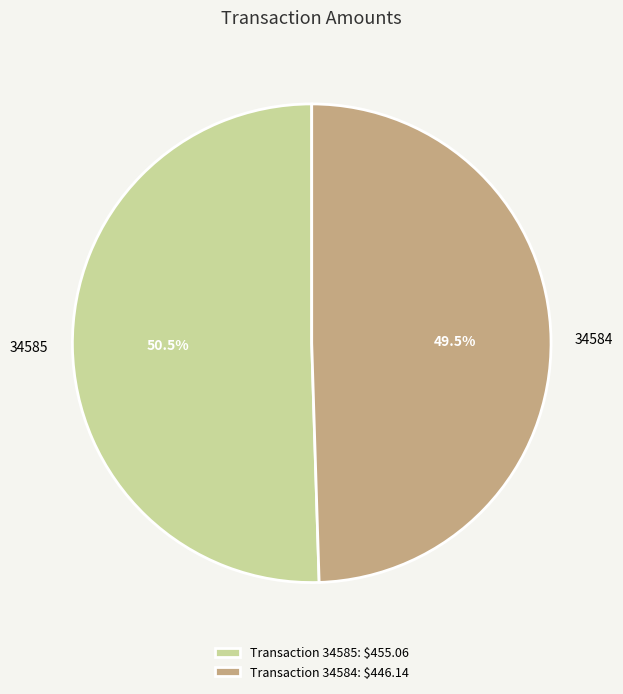

What is the total percentage of 34584 and 34585?

100.0%